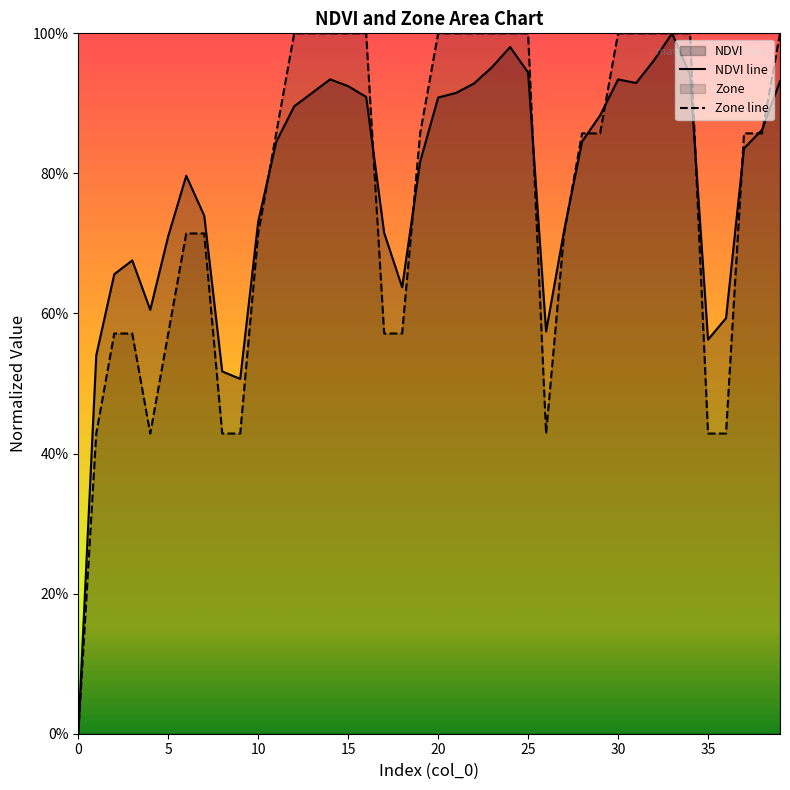

Does the chart display data point markers on the line(s)?

No